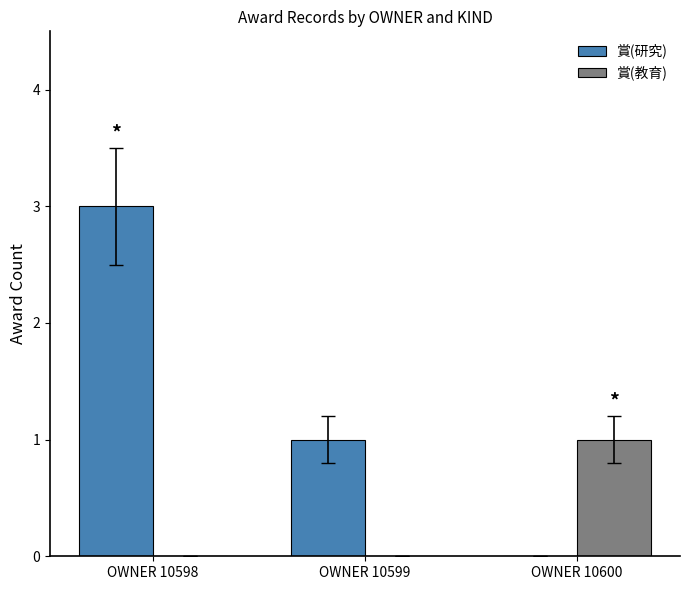

How many 賞(教育) values are between 0 and 1?

3